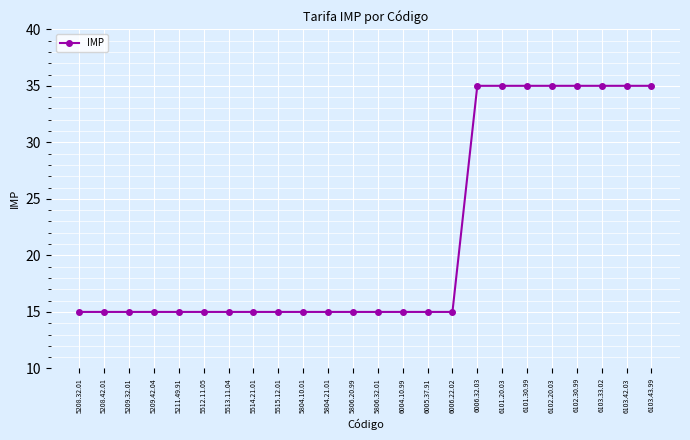

What is the label of the 4th point from the left?

5209.42.04